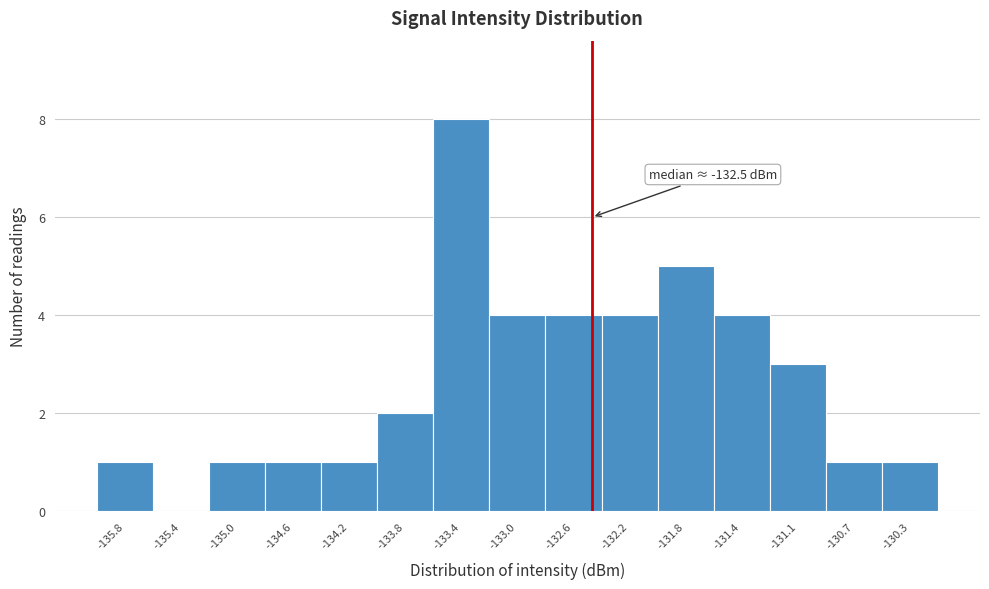

Which range on the x-axis has the tallest bar?

-133.60 to -133.20